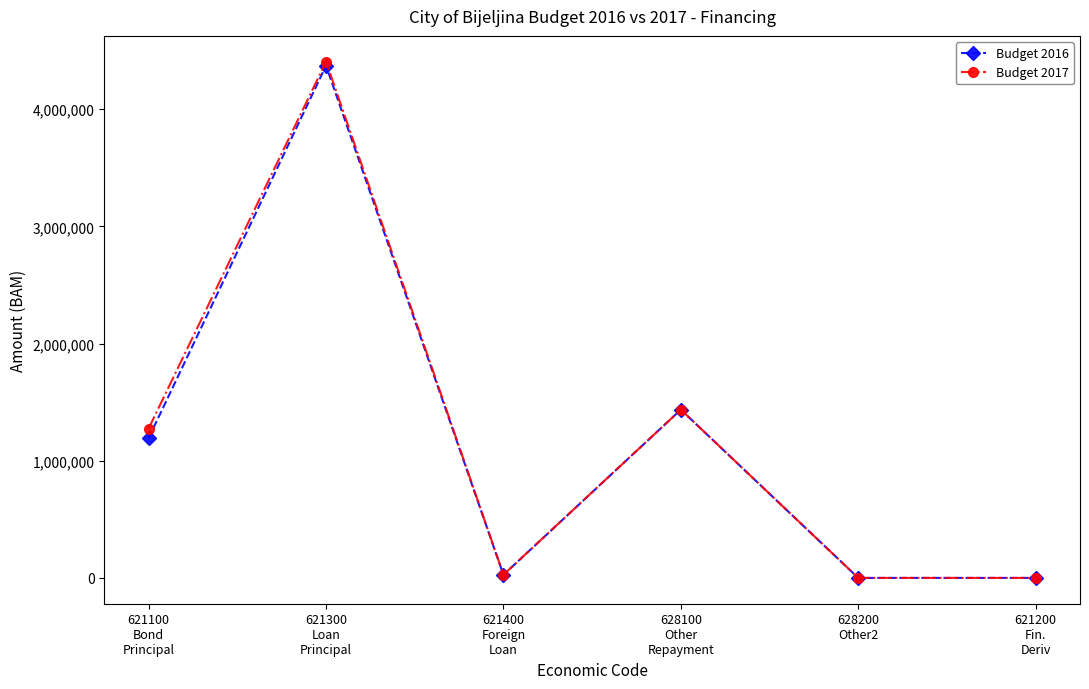

What is the sum of all Budget 2016 values?

7028053